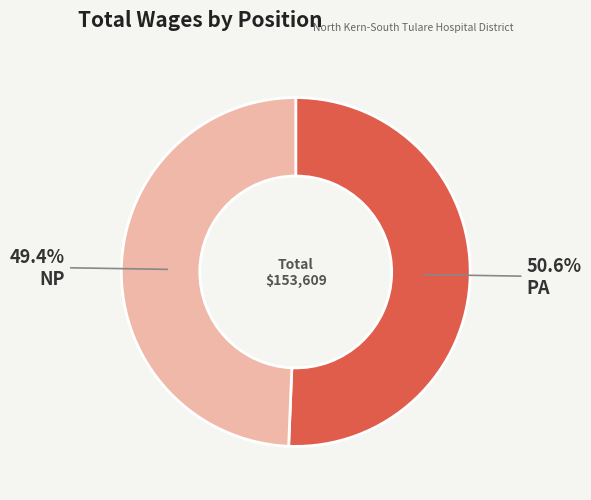

What percentage do PA and NP together represent?

100.0%